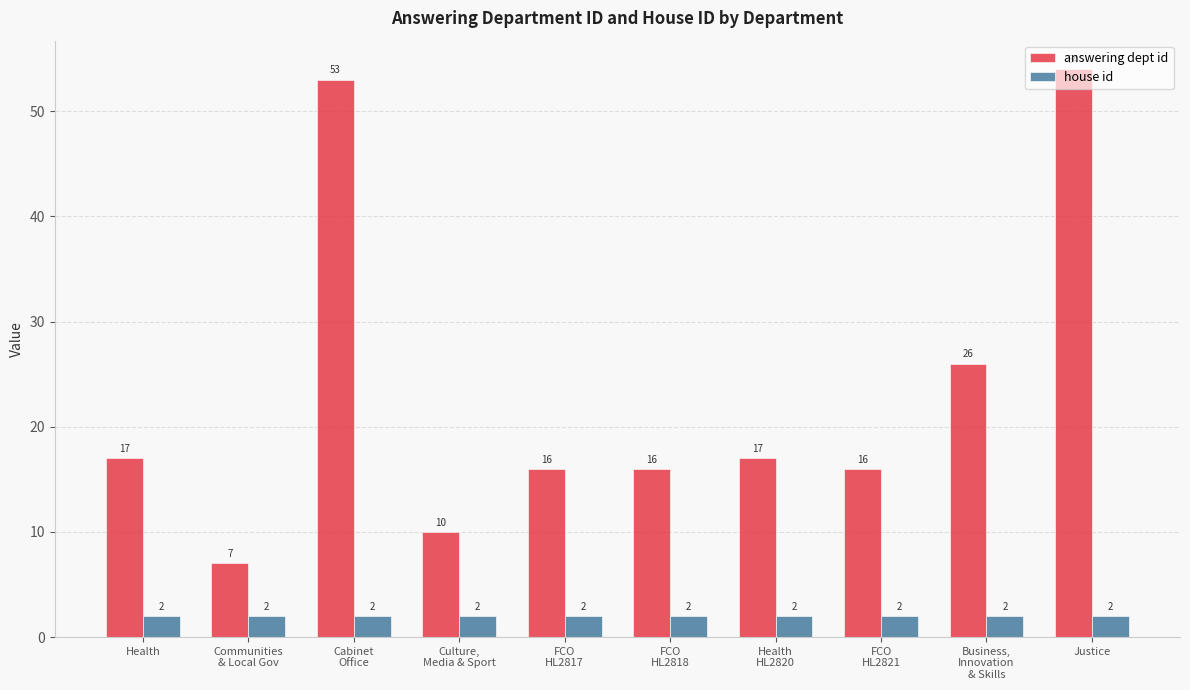

Which category has the highest value in the answering dept id series?

Justice